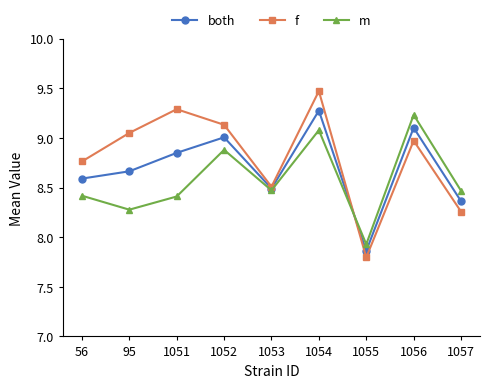

Which series has the widest spread of values?

f